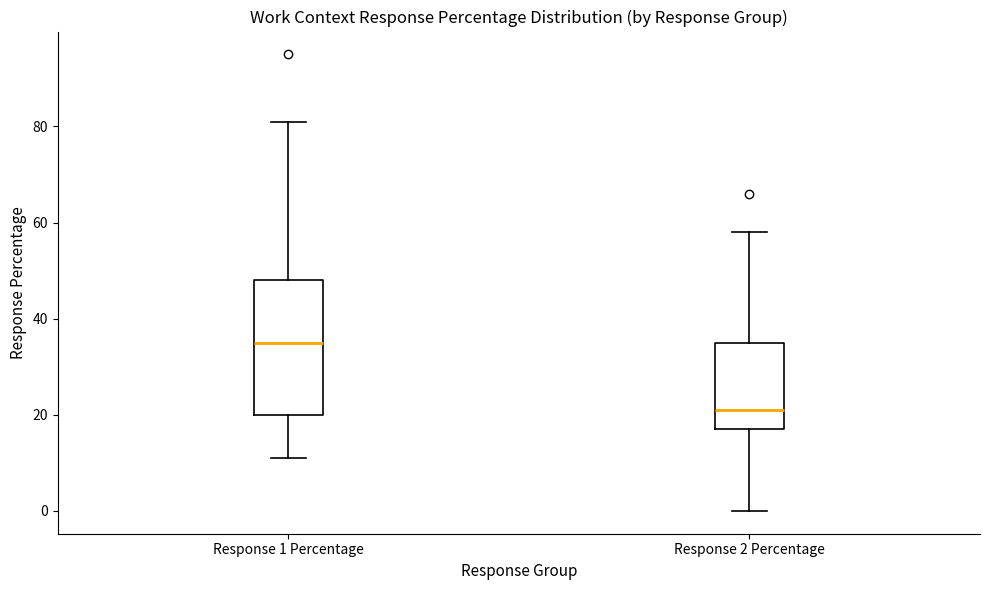

Where does the upper whisker of the box for Response 1 Percentage end on the y-axis? The values are not printed on the chart, so give them approximately, as read against the axis.

82